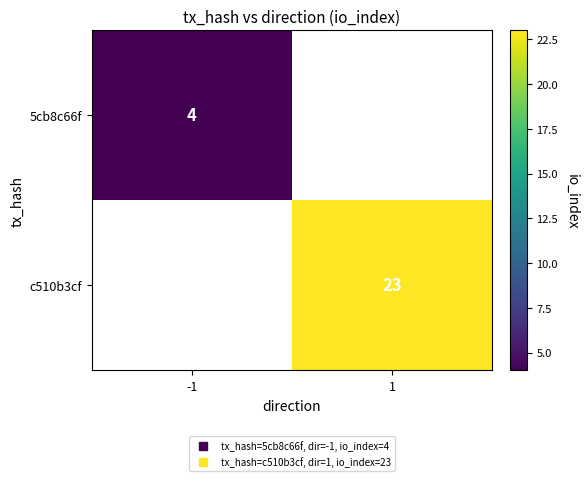

Rank the series by their maximum value, from lowest to highest.

5cb8c66f, c510b3cf